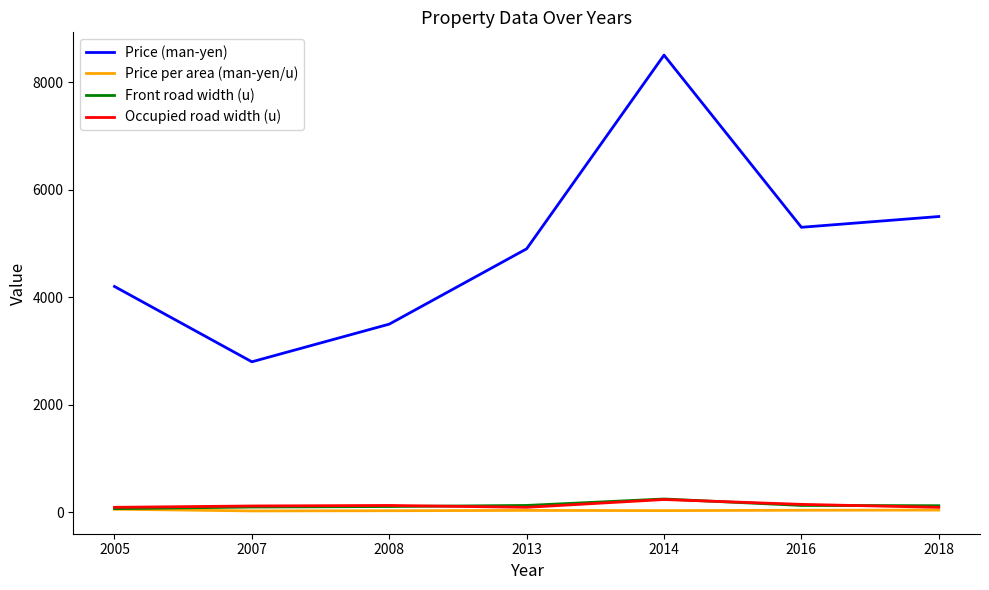

How many values in the Price per area (man-yen/u) series are below 37?

3